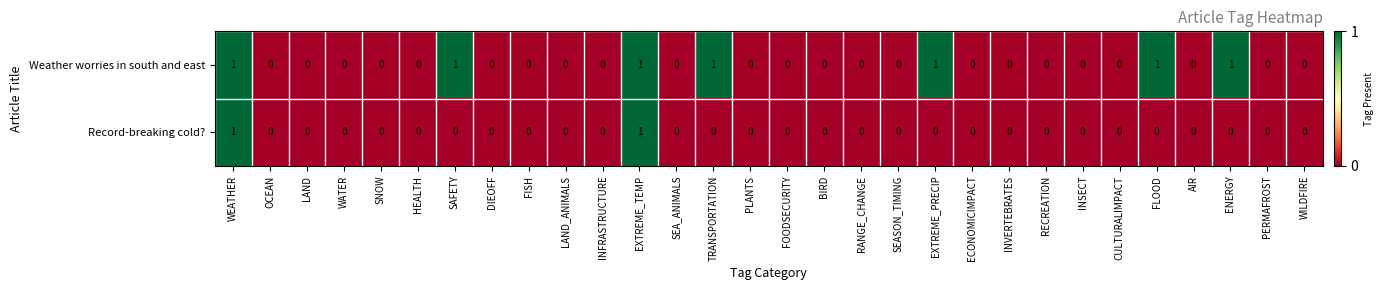

Is the value of Weather worries in south and east at EXTREME_TEMP greater than the value of Record-breaking cold? at OCEAN?

Yes